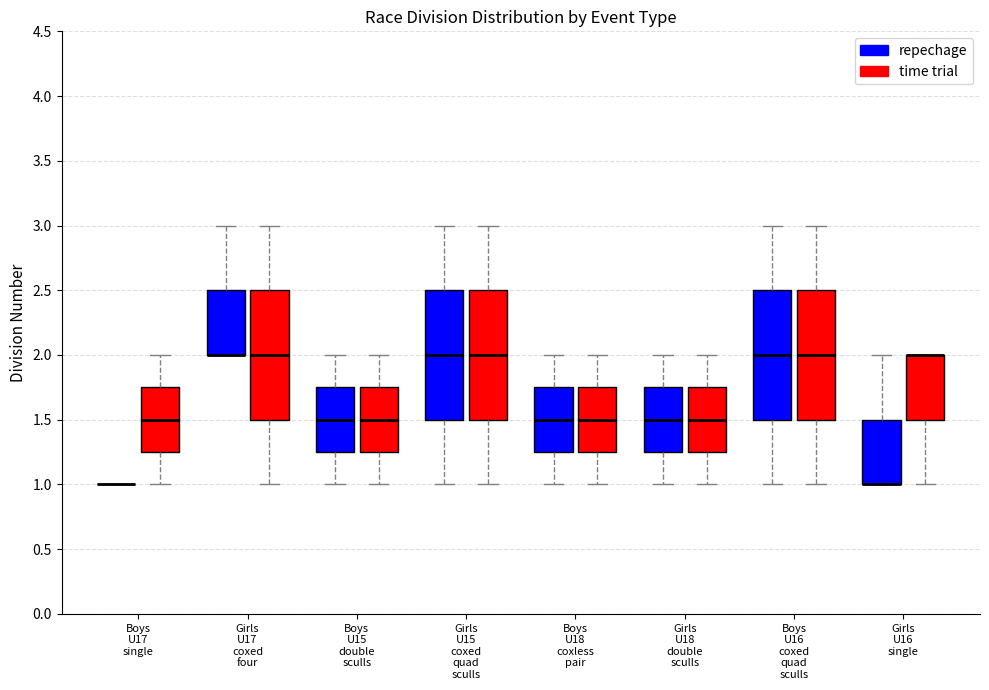

Reading left to right, read every box against the y-axis: the position of its median line, the range the box covers, and the ends of its whiskers. The values are not printed on the chart, so give them approximately, as read against the axis.

Boys U17 single (repechage): box collapsed to a line at 1.00, whiskers 1.00 to 1.00
Boys U17 single (time trial): median 1.50, box 1.25 to 1.75, whiskers 1.00 to 2.00
Girls U17 coxed four (repechage): median 2.00 (drawn on the box's lower edge), box 2.00 to 2.50, whiskers 2.00 to 3.00
Girls U17 coxed four (time trial): median 2.00, box 1.50 to 2.50, whiskers 1.00 to 3.00
Boys U15 double sculls (repechage): median 1.50, box 1.25 to 1.75, whiskers 1.00 to 2.00
Boys U15 double sculls (time trial): median 1.50, box 1.25 to 1.75, whiskers 1.00 to 2.00
Girls U15 coxed quad sculls (repechage): median 2.00, box 1.50 to 2.50, whiskers 1.00 to 3.00
Girls U15 coxed quad sculls (time trial): median 2.00, box 1.50 to 2.50, whiskers 1.00 to 3.00
Boys U18 coxless pair (repechage): median 1.50, box 1.25 to 1.75, whiskers 1.00 to 2.00
Boys U18 coxless pair (time trial): median 1.50, box 1.25 to 1.75, whiskers 1.00 to 2.00
Girls U18 double sculls (repechage): median 1.50, box 1.25 to 1.75, whiskers 1.00 to 2.00
Girls U18 double sculls (time trial): median 1.50, box 1.25 to 1.75, whiskers 1.00 to 2.00
Boys U16 coxed quad sculls (repechage): median 2.00, box 1.50 to 2.50, whiskers 1.00 to 3.00
Boys U16 coxed quad sculls (time trial): median 2.00, box 1.50 to 2.50, whiskers 1.00 to 3.00
Girls U16 single (repechage): median 1.00 (drawn on the box's lower edge), box 1.00 to 1.50, whiskers 1.00 to 2.00
Girls U16 single (time trial): median 2.00 (drawn on the box's upper edge), box 1.50 to 2.00, whiskers 1.00 to 2.00